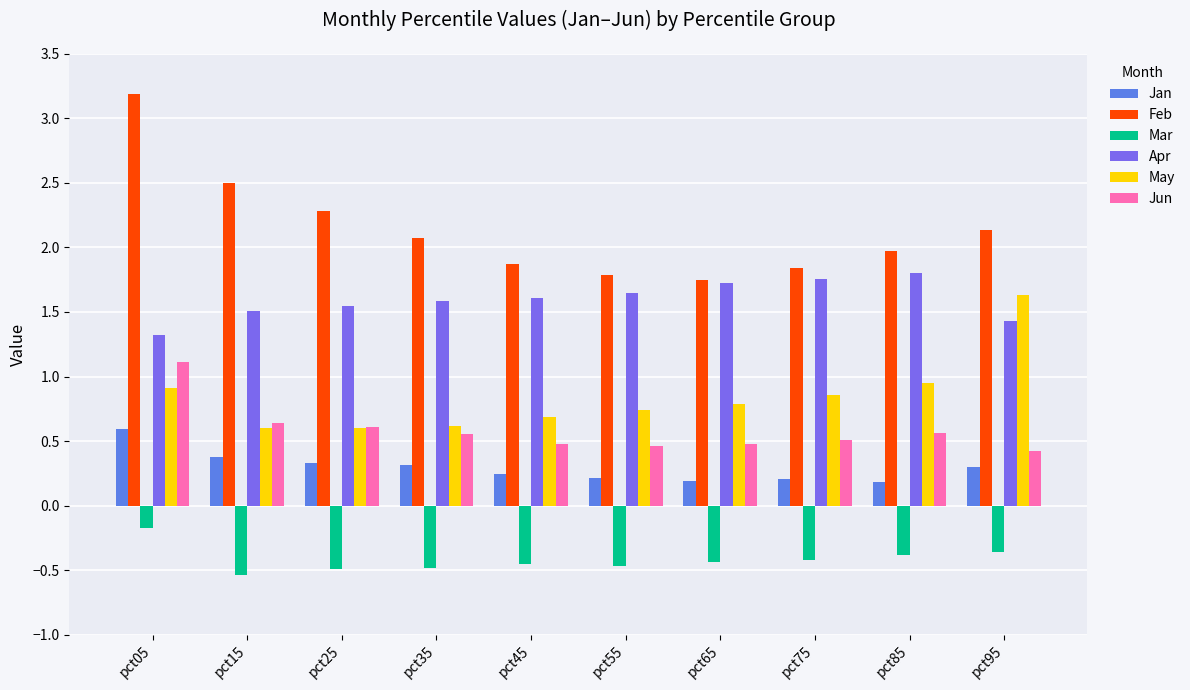

Between pct55 and pct45, which is larger?

pct45